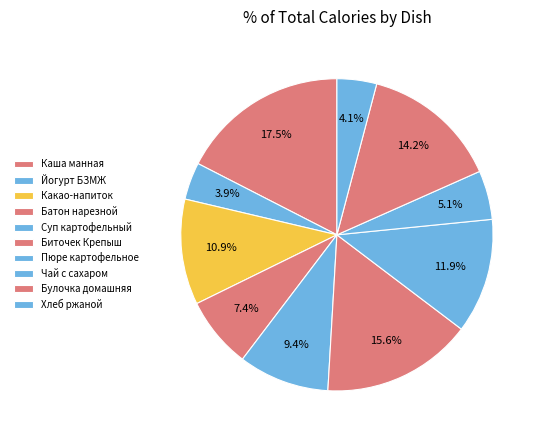

Count the number of slices in the pie.

10